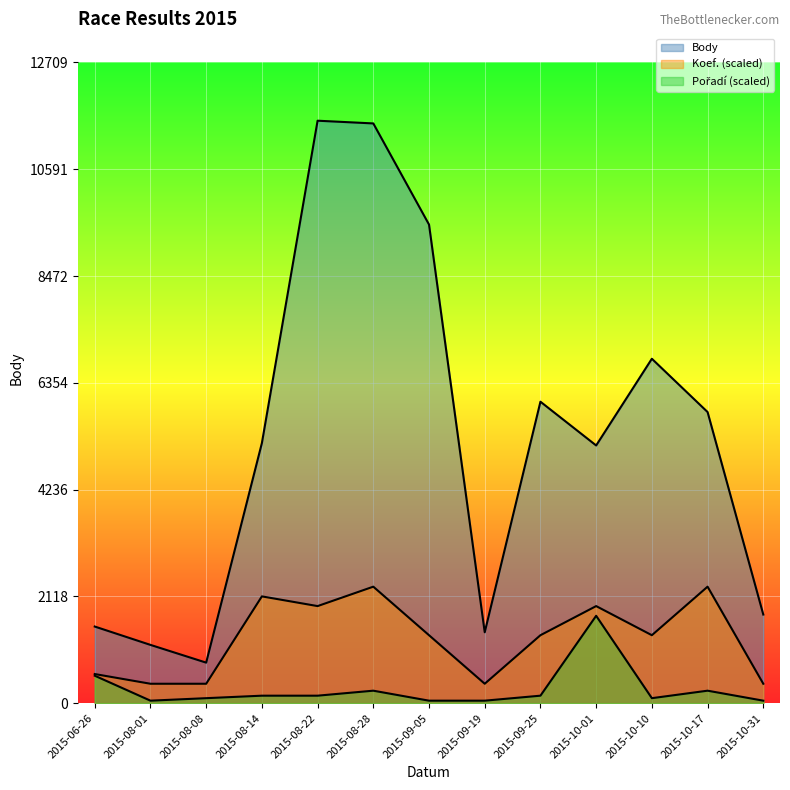

Rank the series at 2015-08-08 from highest to lowest value.

Body, Koef., Pořadí